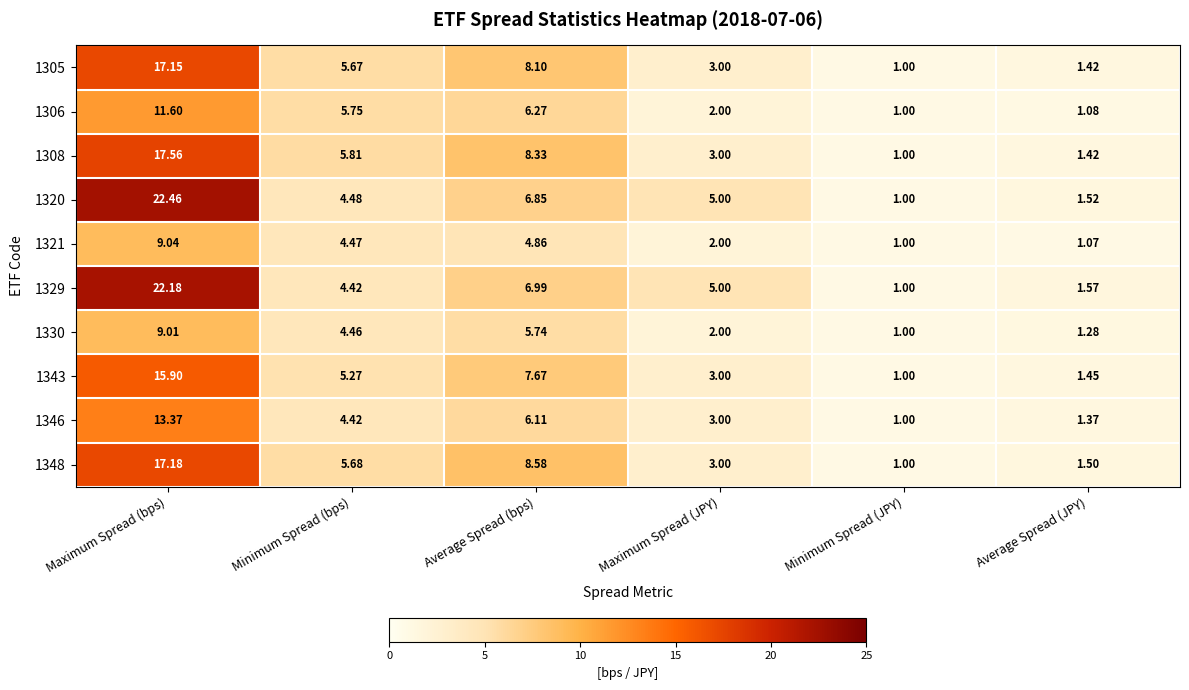

At which label does 1348 first exceed 5?

Maximum Spread (bps)